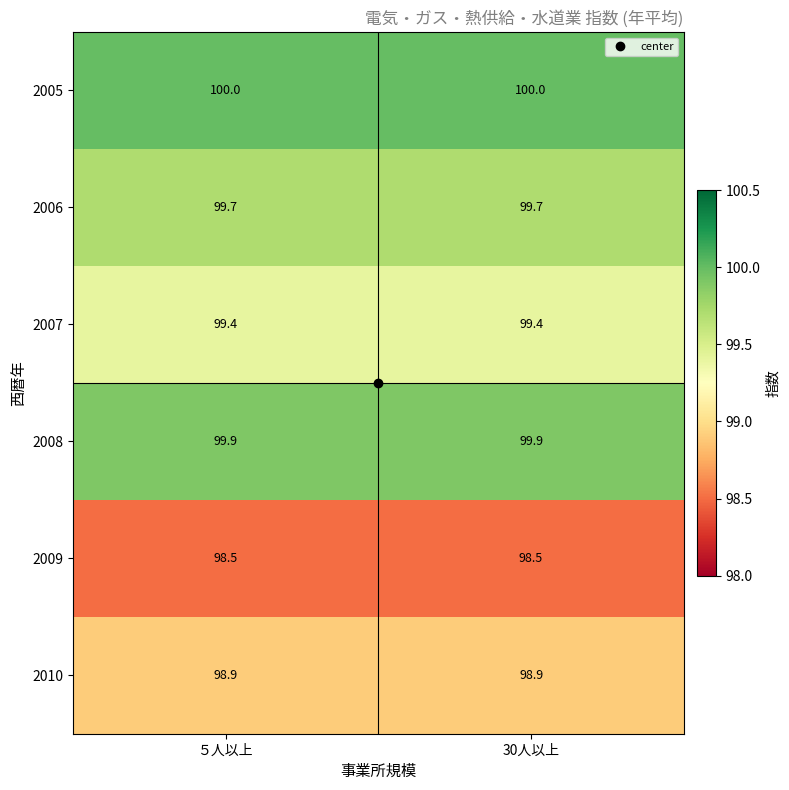

What is the difference between the highest and lowest values at ５人以上?

1.5